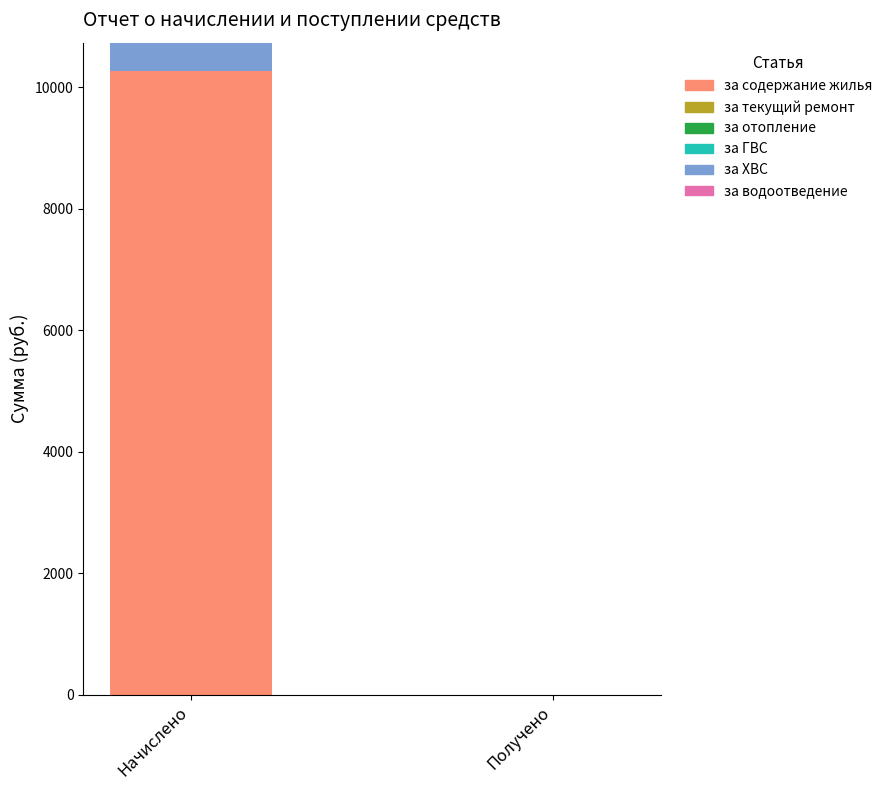

Reading left to right, transcribe the values for за содержание жилья.

Начислено=10265.8	Получено=0.0